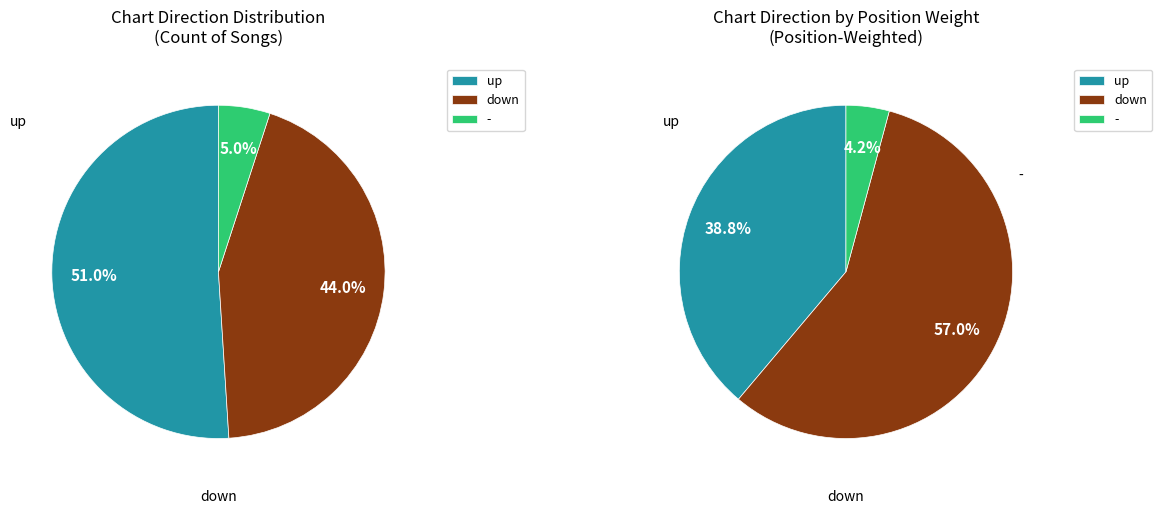

What percentage is the - slice, to the nearest percent?

5%